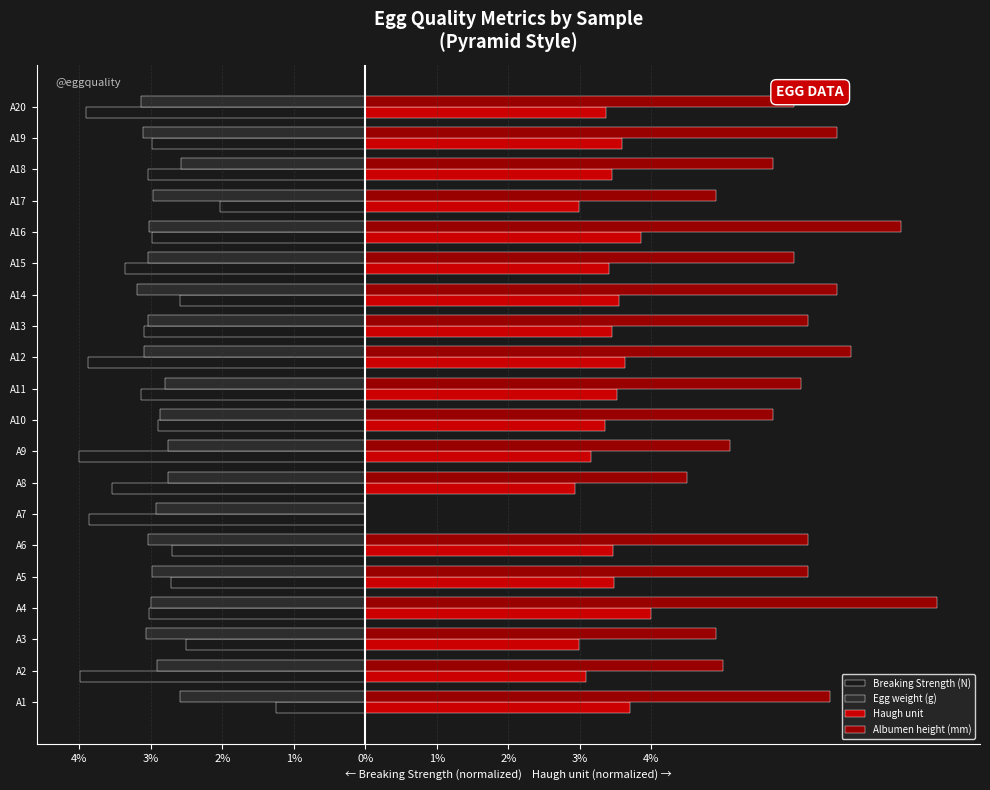

Does the chart contain any negative values?

Yes